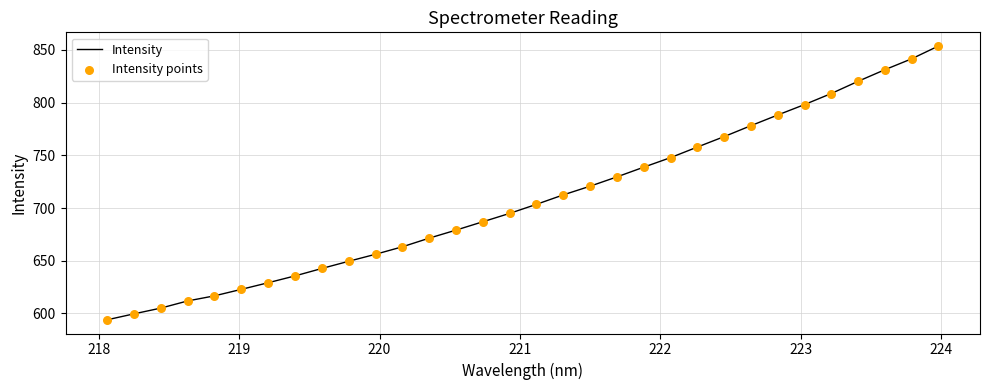

What is the minimum value shown in the chart?

594.0